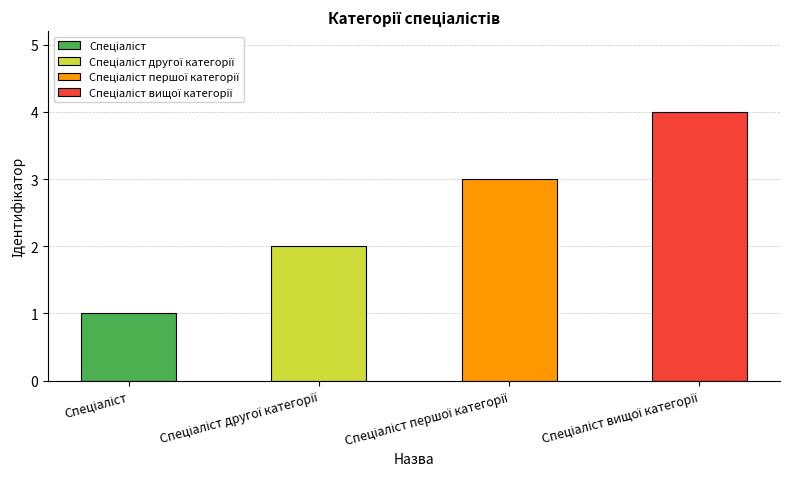

Reading left to right, extract all data points from this chart.

Спеціаліст=1	Спеціаліст другої категорії=2	Спеціаліст першої категорії=3	Спеціаліст вищої категорії=4